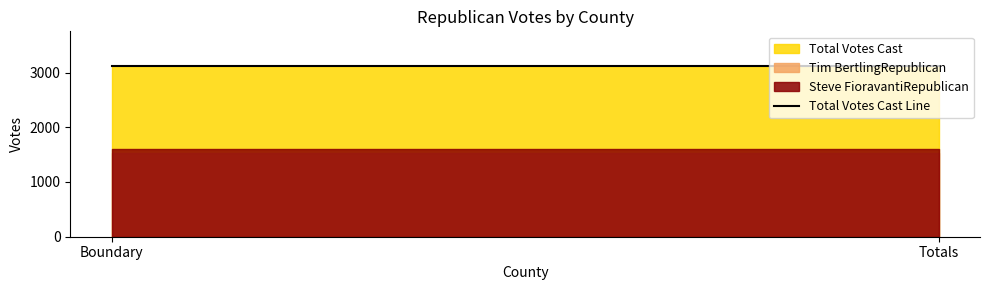

Reading left to right, list all the values displayed in this chart.

Steve FioravantiRepublican: 1603	1603
Tim BertlingRepublican: 1524	1524
Total Votes Cast: 3127	3127